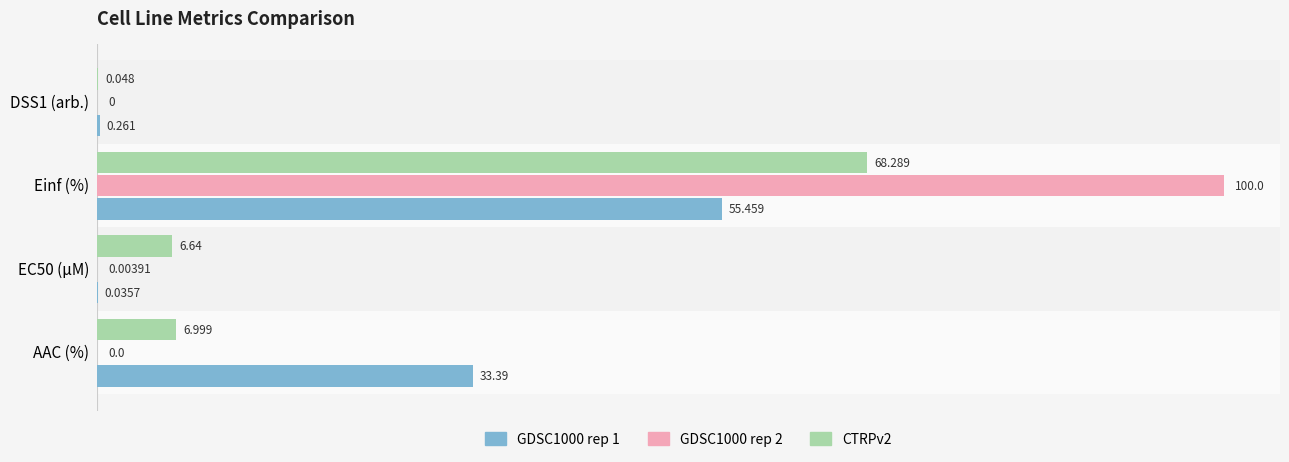

At which label is CTRPv2 closest to 34?

AAC (%)